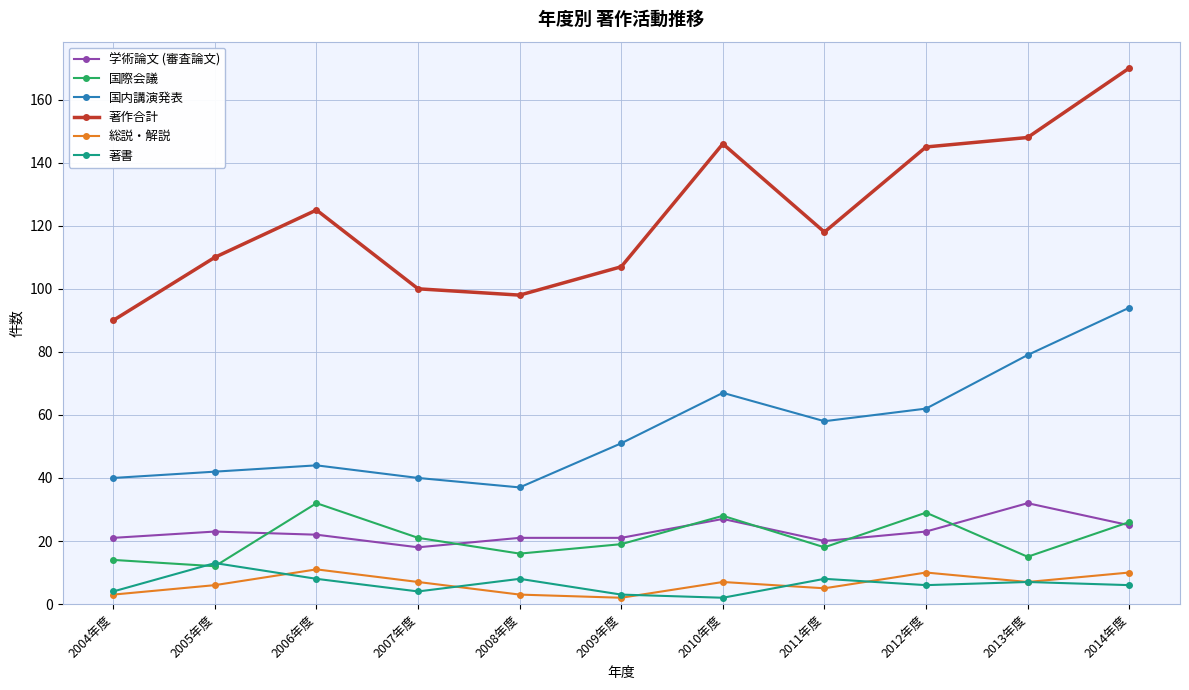

What is the difference between the second highest and minimum values in the 著作合計 series?

58